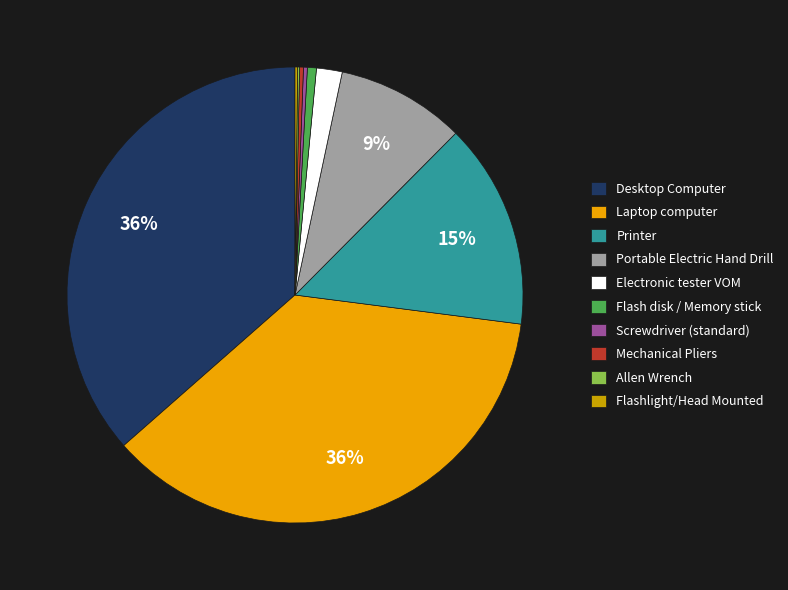

Is the sum of Portable Electric Hand Drill and Desktop Computer greater than half?

No